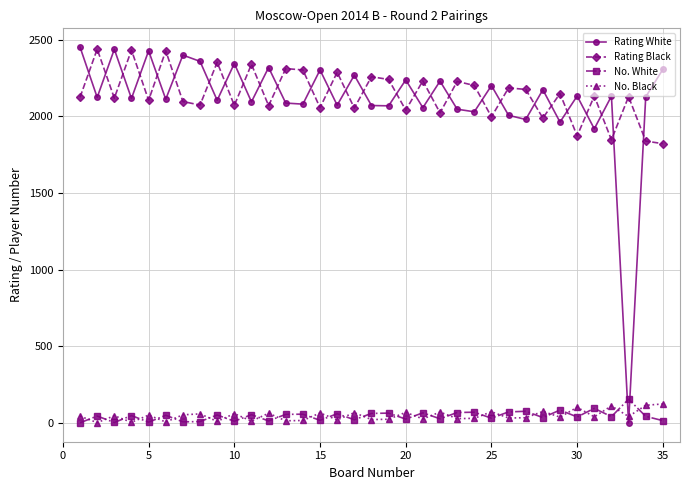

What is the minimum value for Rating Black?

1822